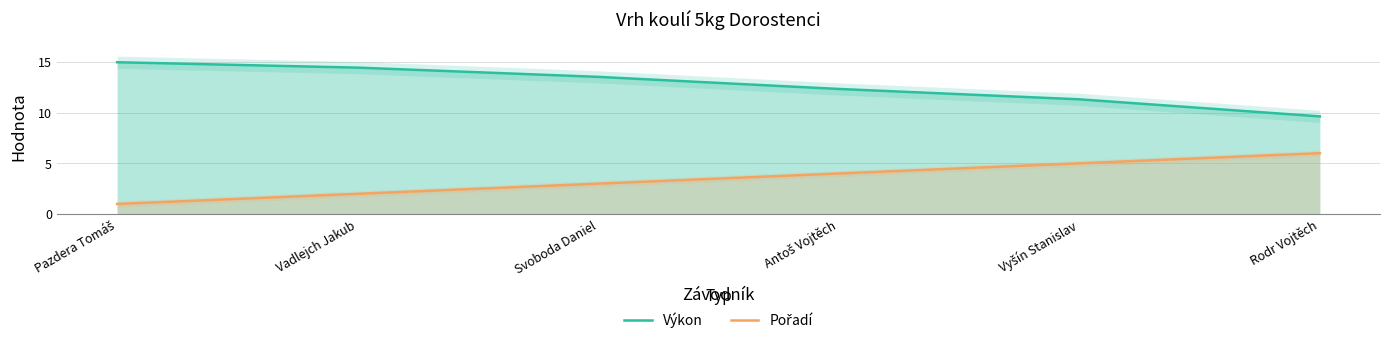

What is the label of the 5th point from the left?

Vyšín Stanislav